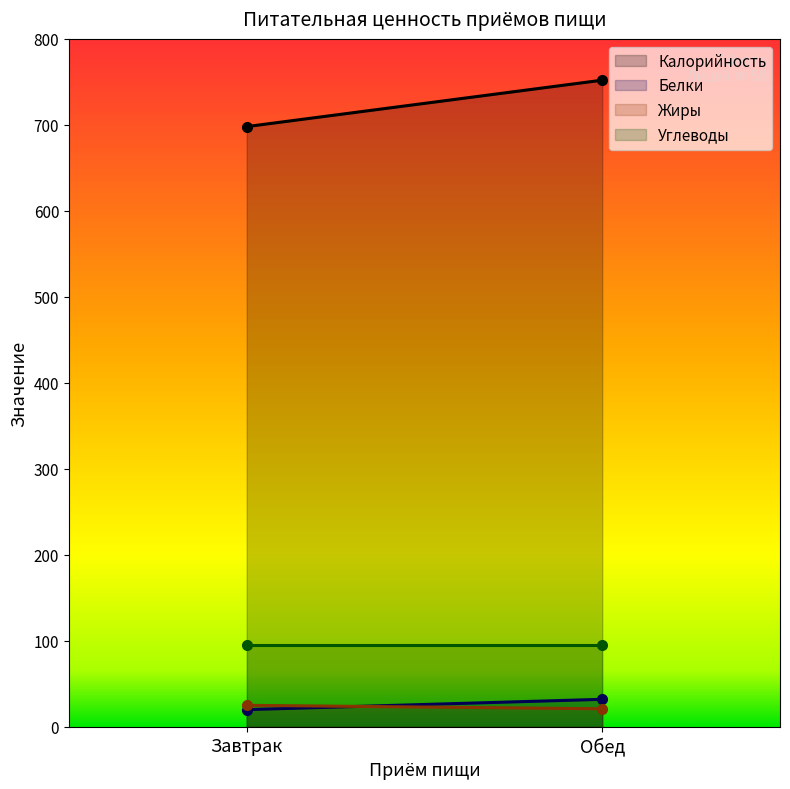

Count the Калорийность values in the range 698 to 752.

2